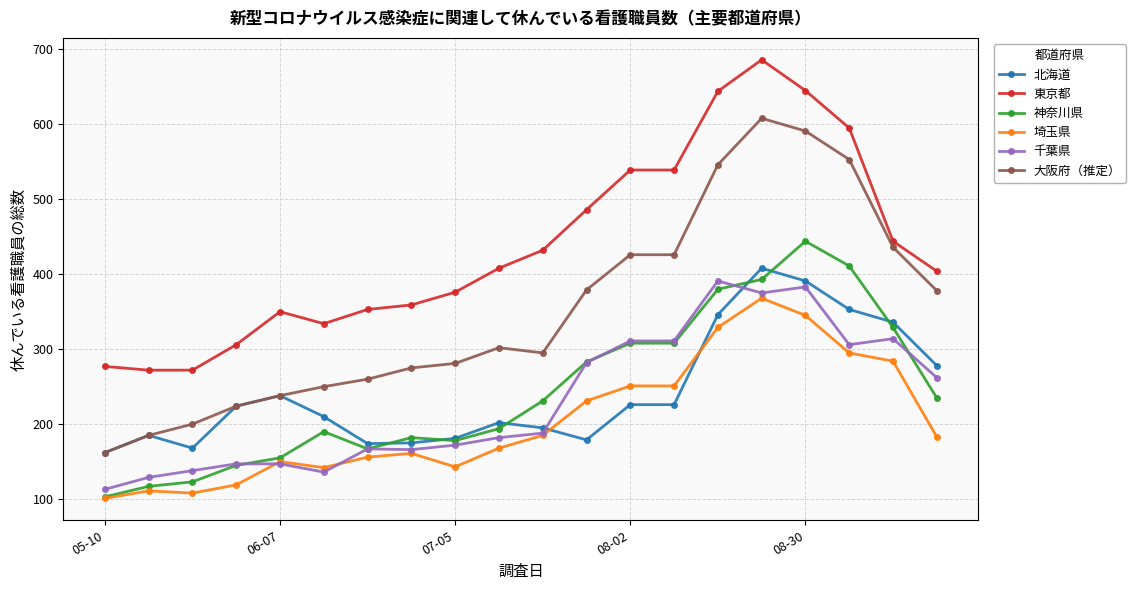

What is the value of the 埼玉県 point at the 2nd from the left?

111